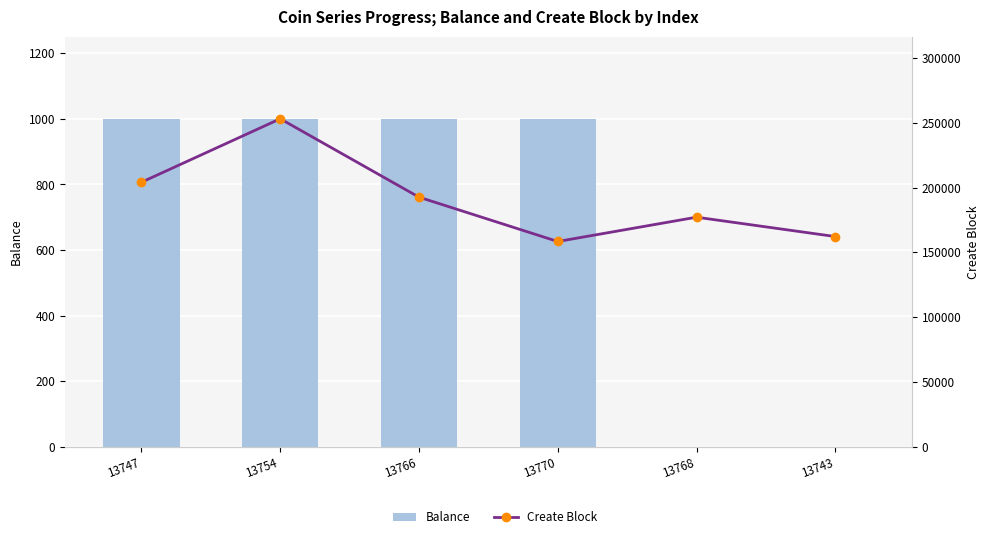

How many positive values does the Balance series have?

4